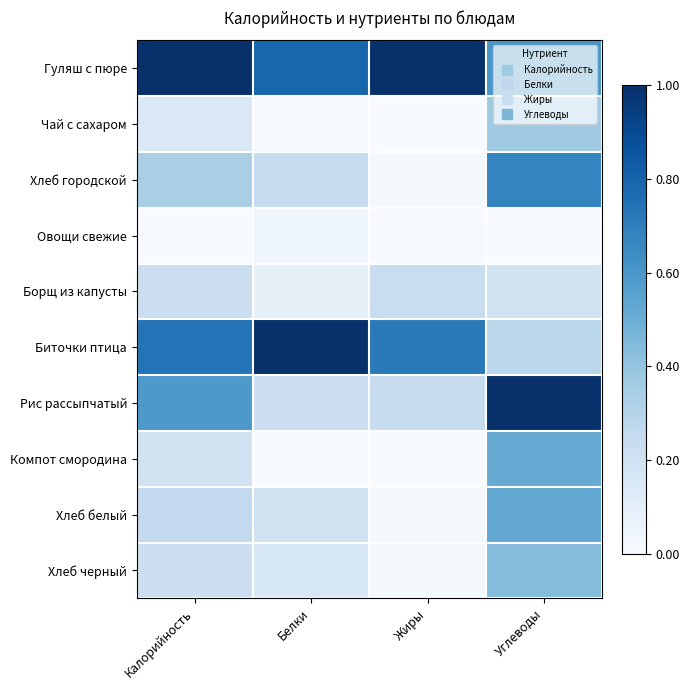

List the series in order of their peak value, lowest first.

Овощи свежие, Борщ из капусты, Чай с сахаром, Хлеб черный, Компот смородина, Хлеб белый, Хлеб городской, Гуляш с пюре, Биточки птица, Рис рассыпчатый